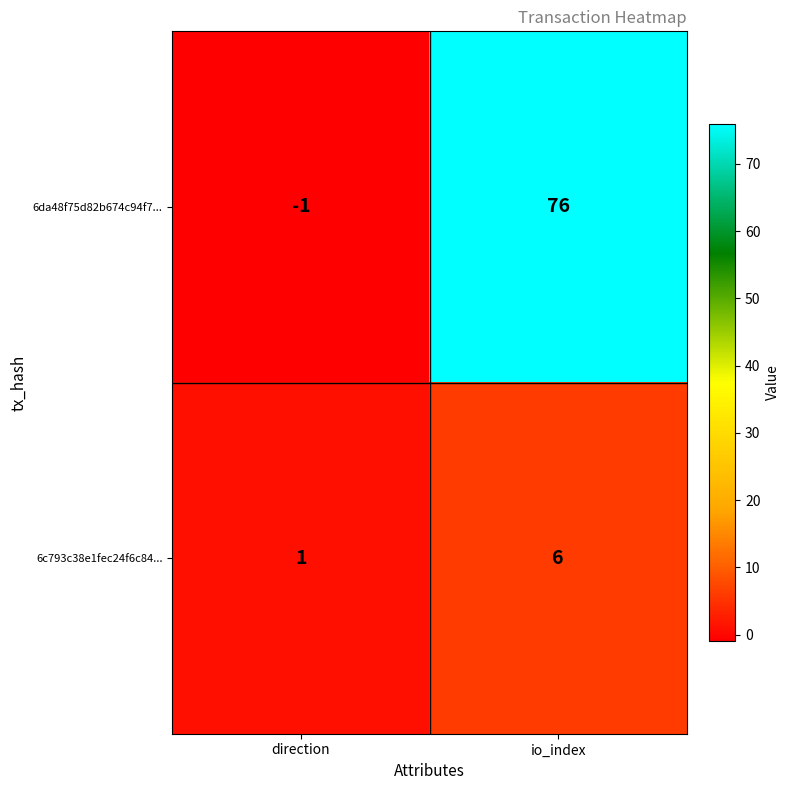

Reading right to left, extract all data points from this chart.

6da48f75d82b674c94f7...: 76	-1
6c793c38e1fec24f6c84...: 6	1